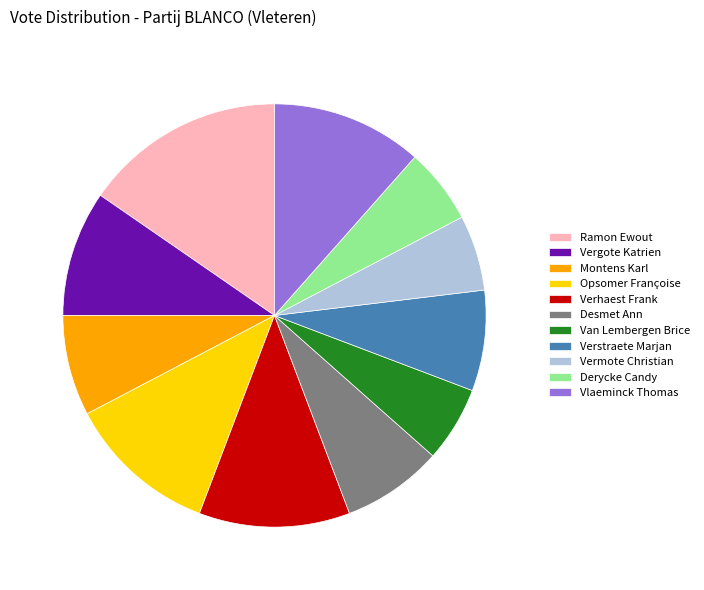

Between Vergote Katrien and Desmet Ann, which is larger?

Vergote Katrien